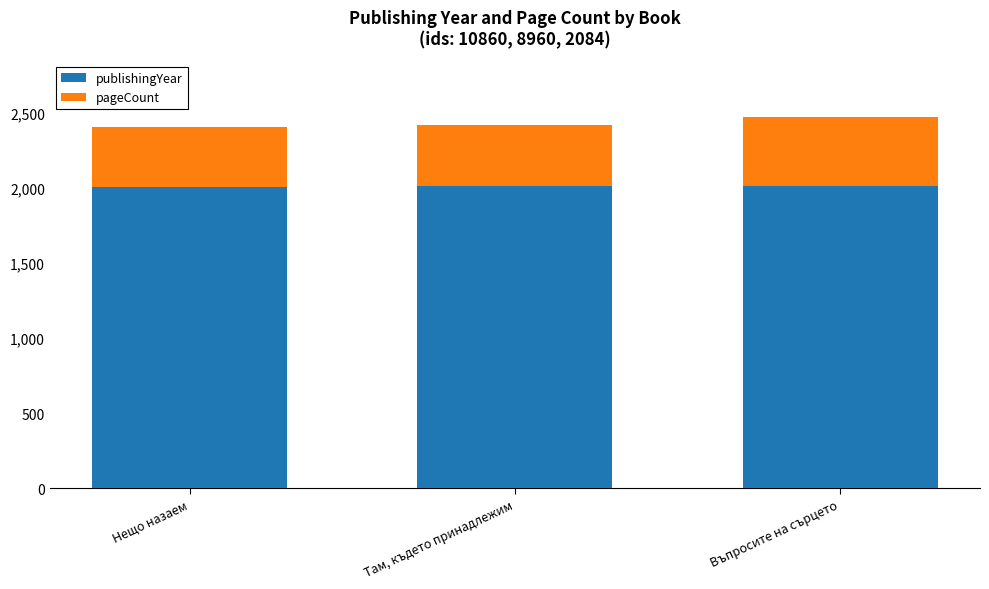

Rank the categories by publishingYear value from highest to lowest.

Там, където принадлежим, Въпросите на сърцето, Нещо назаем